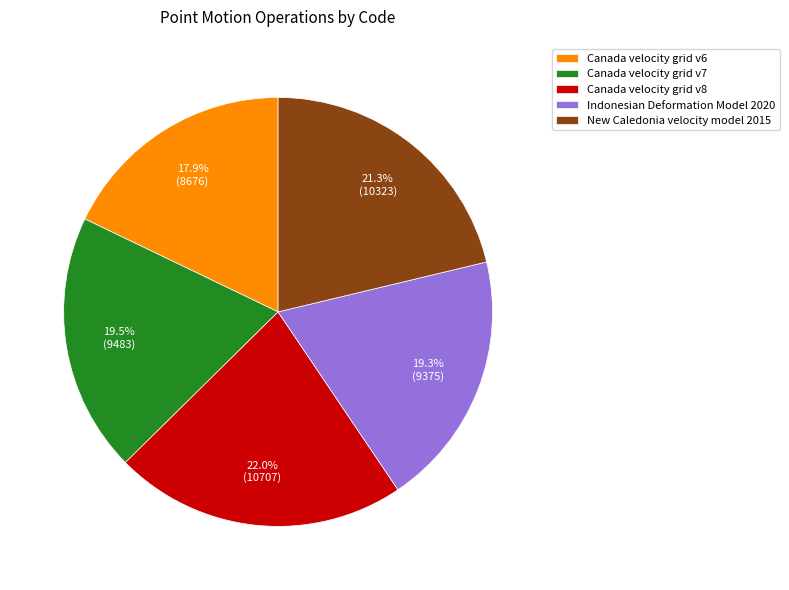

Is it true that New Caledonia velocity model 2015 is 30% of the pie?

False